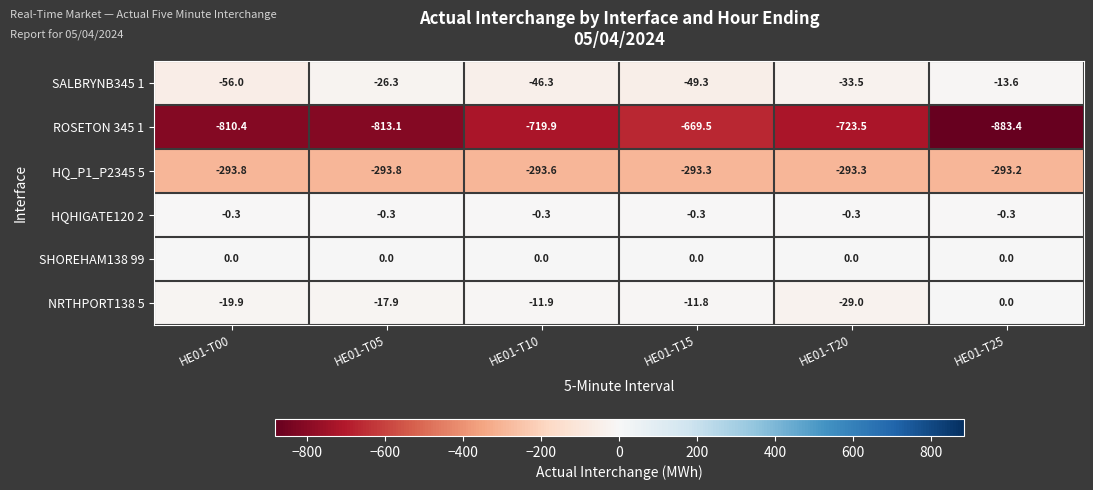

Which series has the largest total across all categories?

SHOREHAM138 99